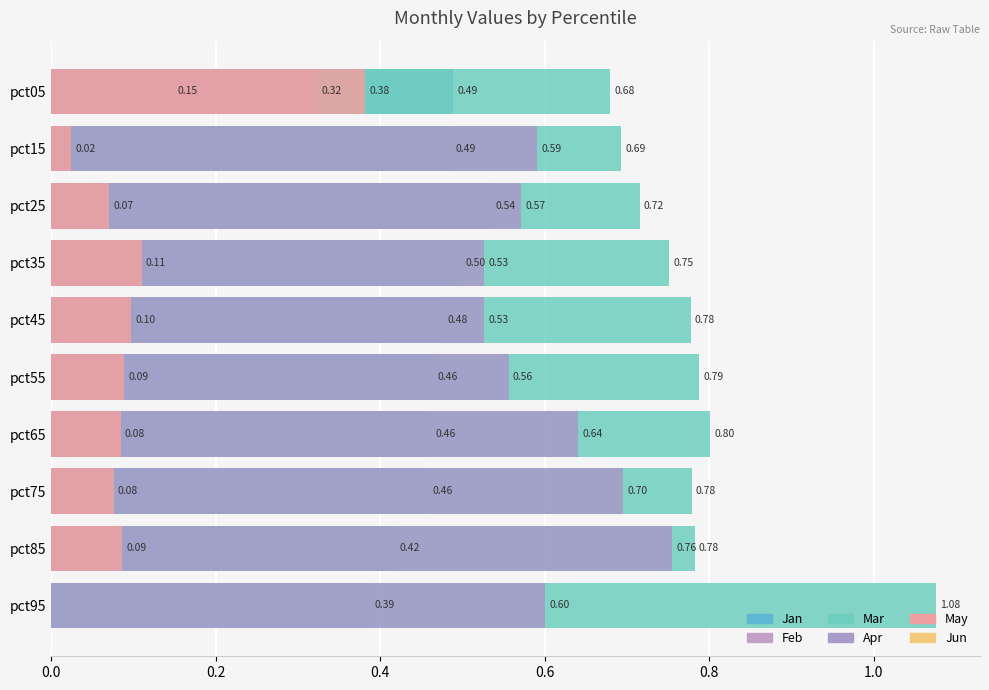

The May series shows 0.1 at pct45. True or false?

True